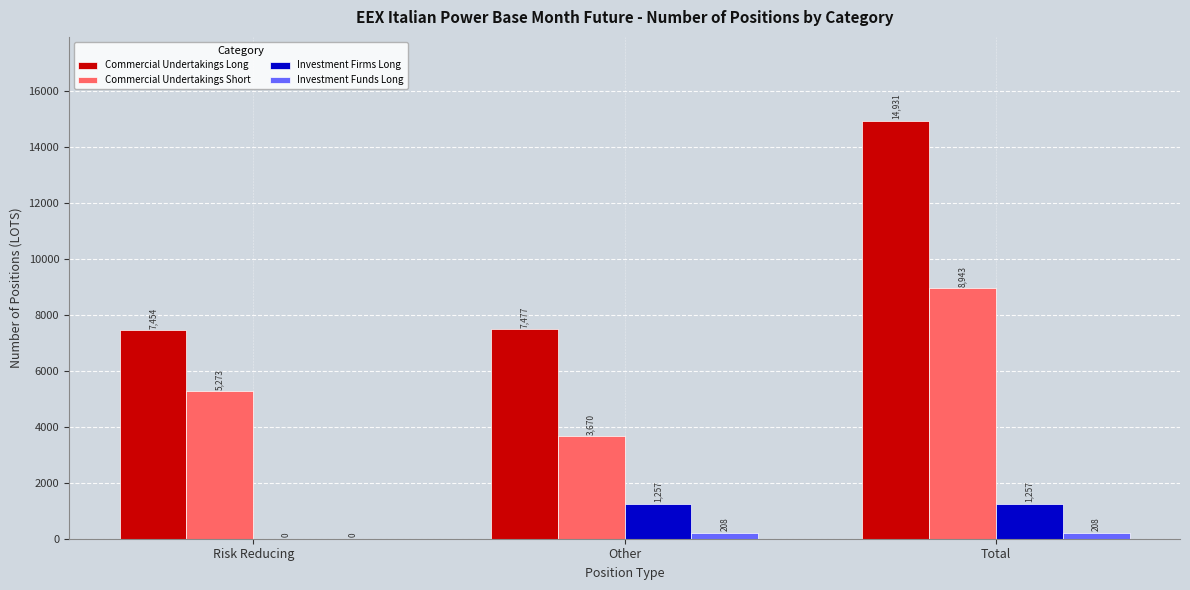

Between Other and Total, which series saw the biggest shift?

Commercial Undertakings Long